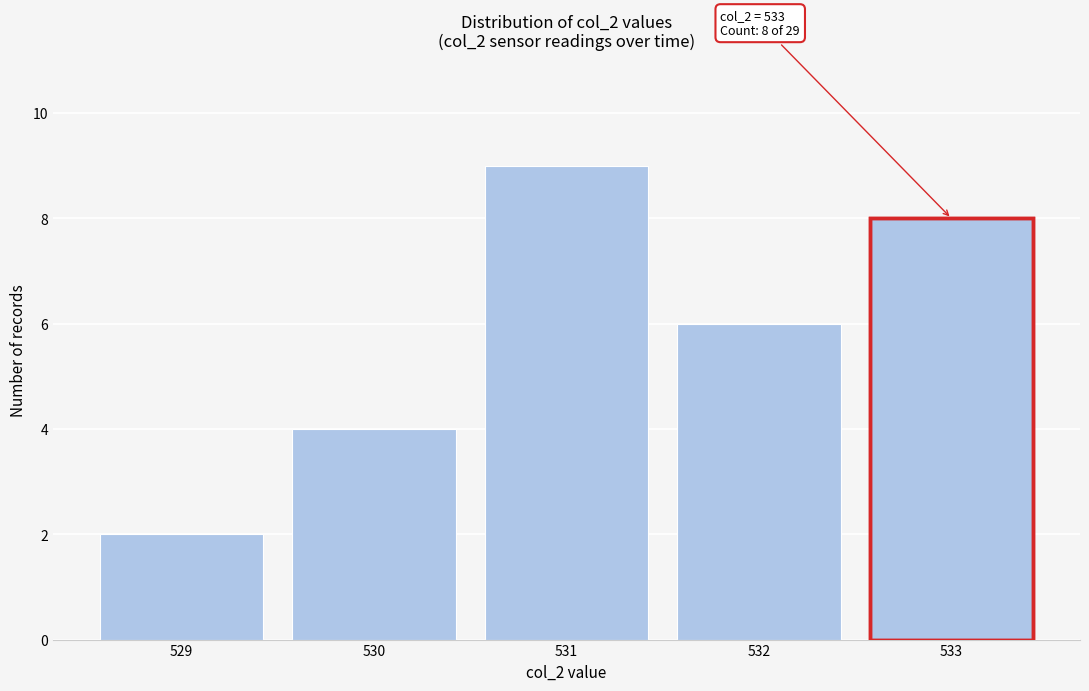

Reading left to right, extract all data points from this chart.

2	4	9	6	8